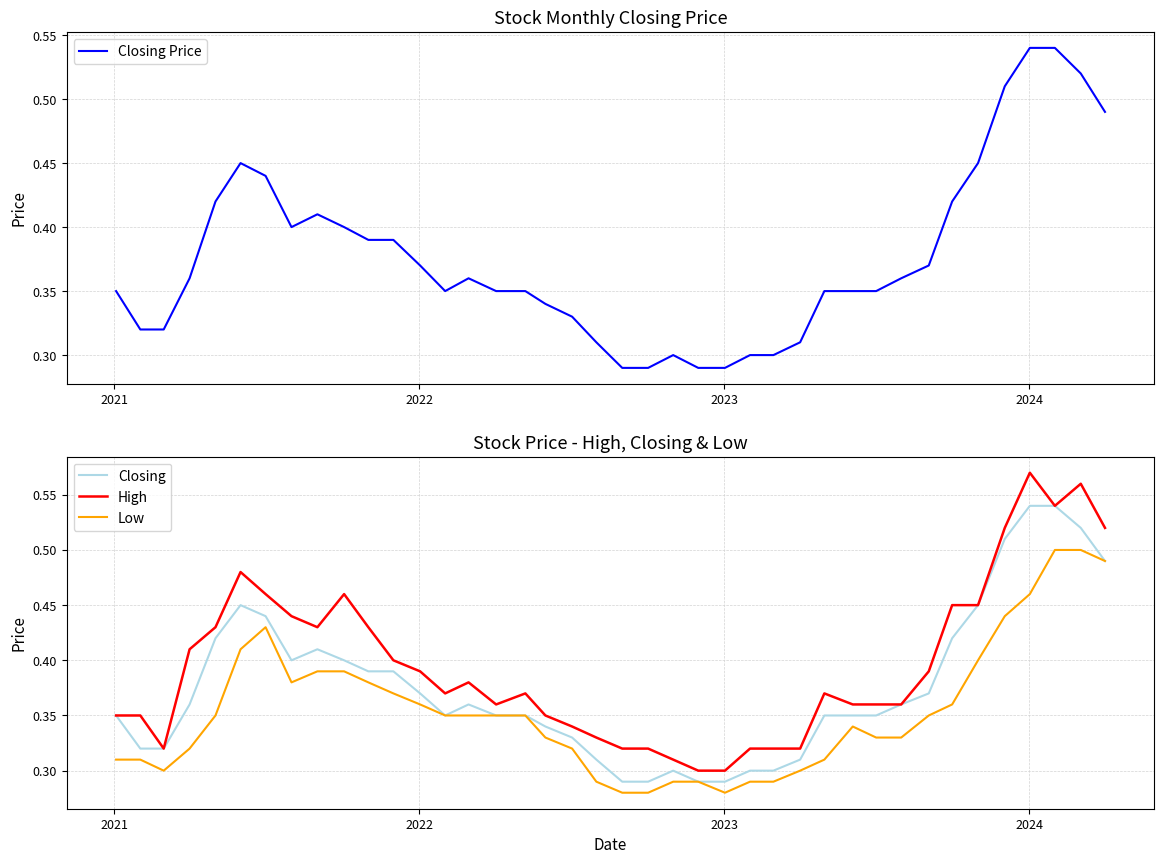

True or false: Low and High cross at least once.

False